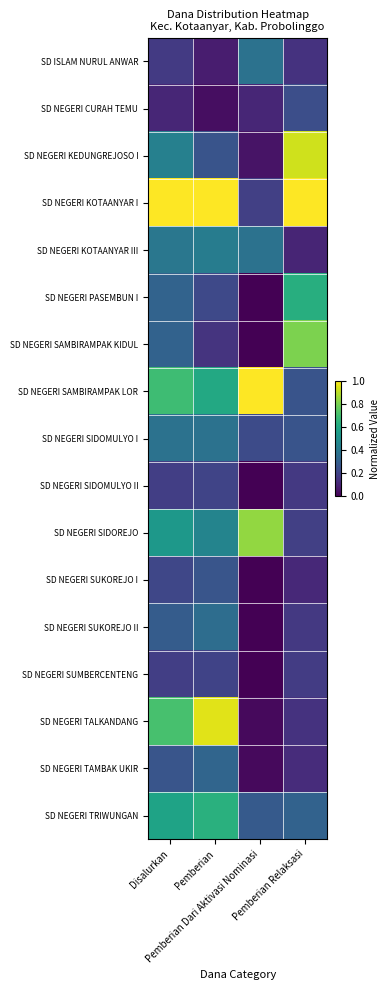

Which has a higher value, Pemberian or Pemberian Relaksasi?

Pemberian Relaksasi